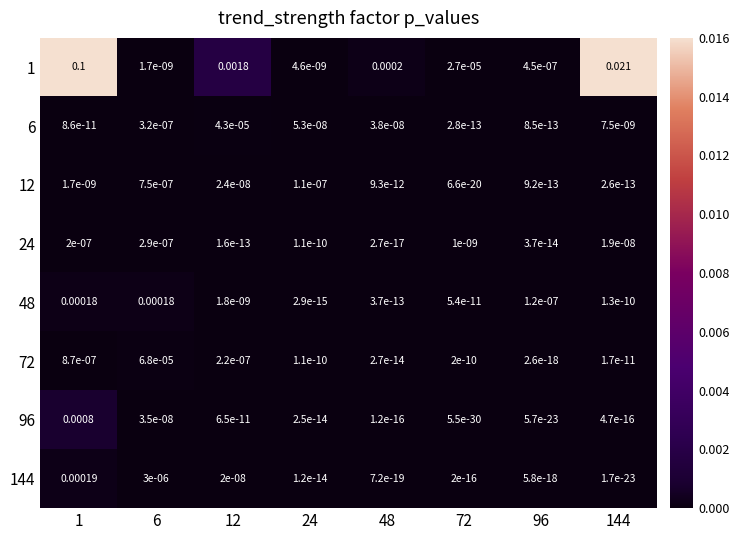

Is the value of 72 at 6 greater than the value of 24 at 6?

Yes